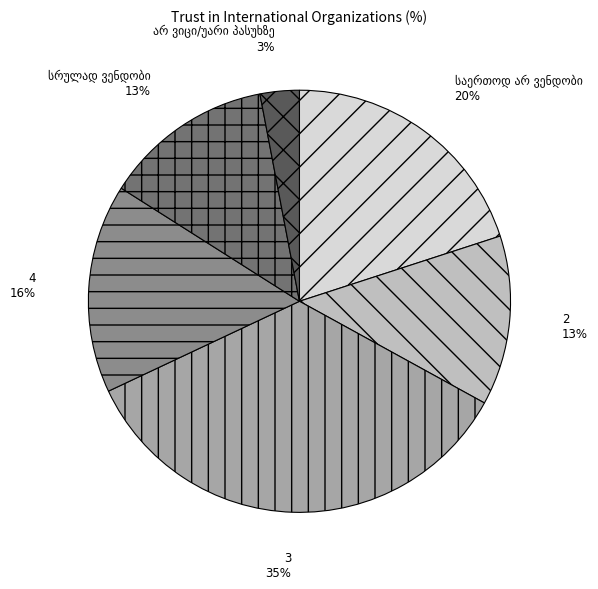

How many slices are in this pie chart?

6